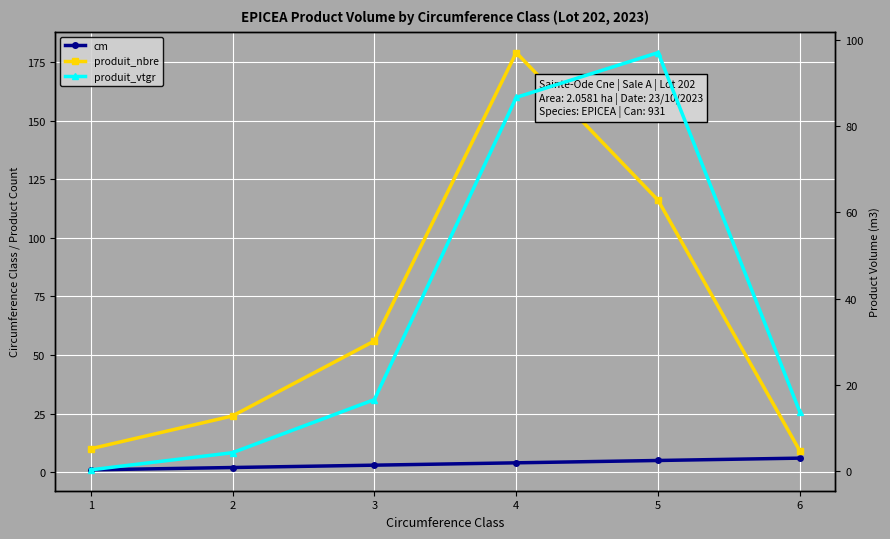

Which series has the largest range (max minus min)?

produit_nbre